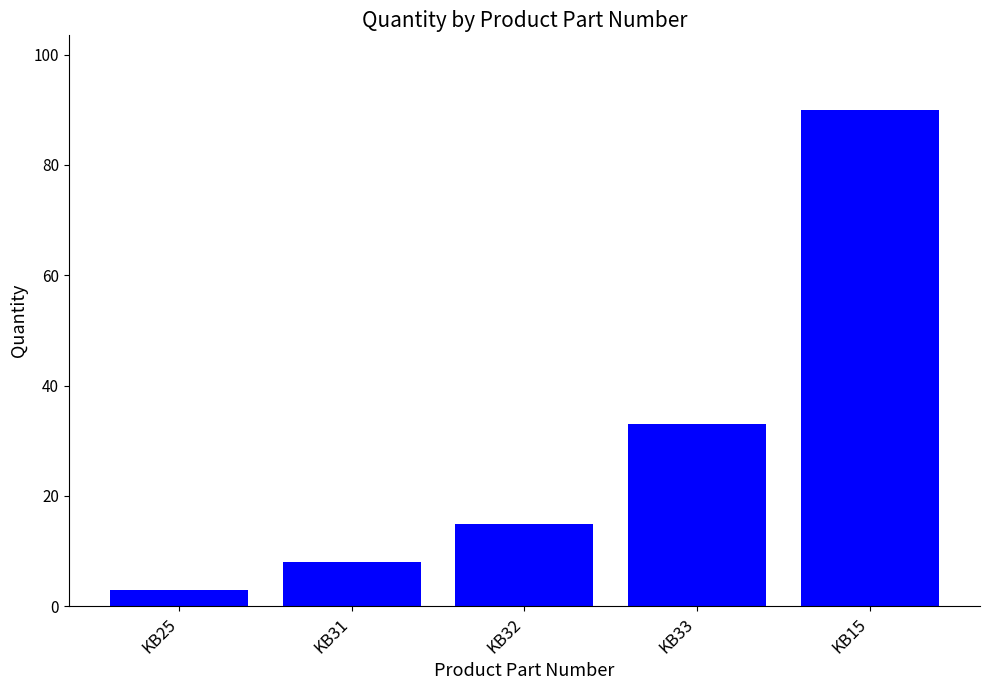

Is it true that the value at KB33 is 50?

False